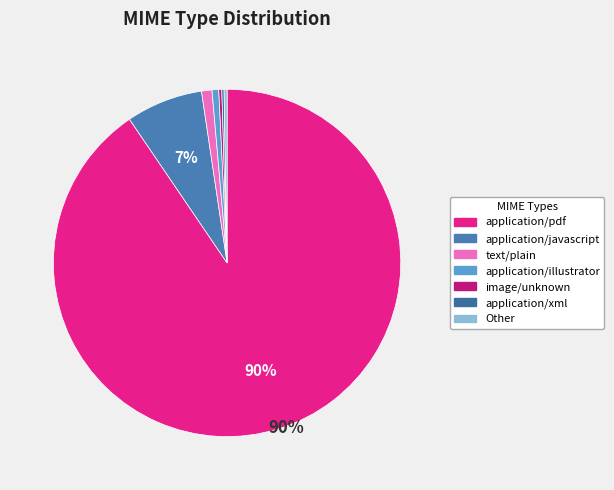

Does application/illustrator represent more than half of the total?

No